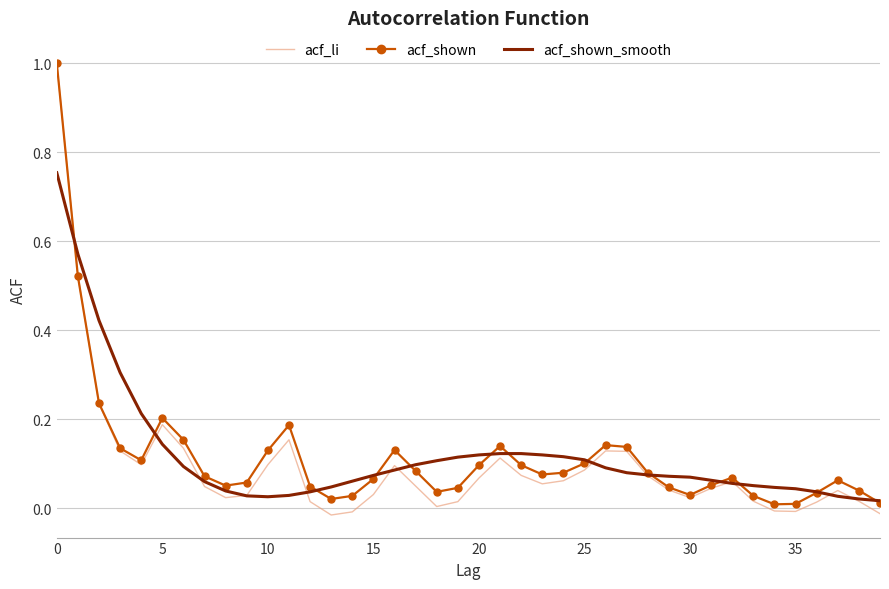

What is the greatest value displayed?

1.0